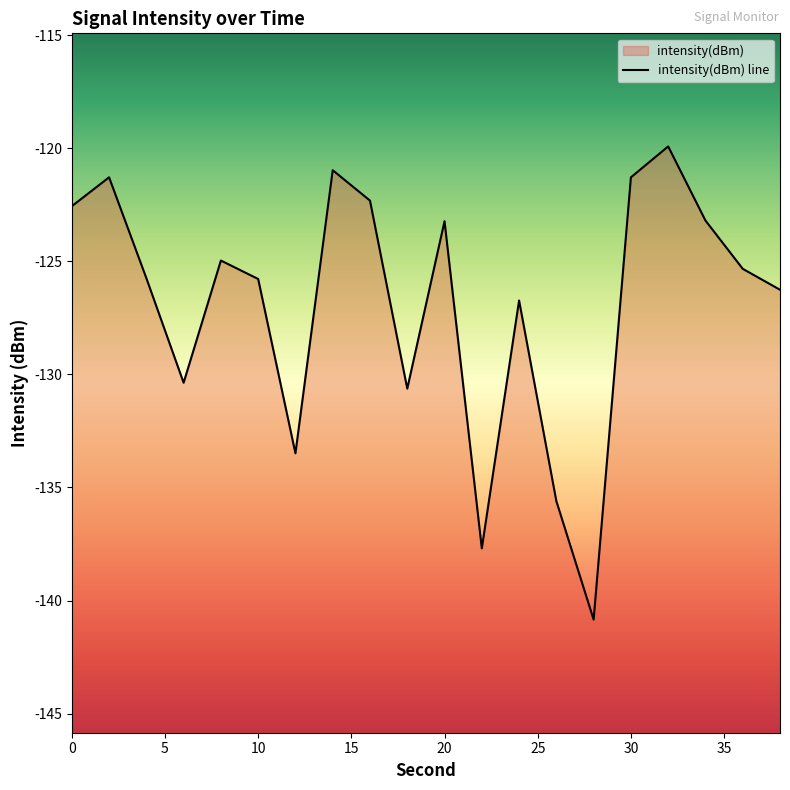

What is the difference between the values at 20 and 28?

17.6